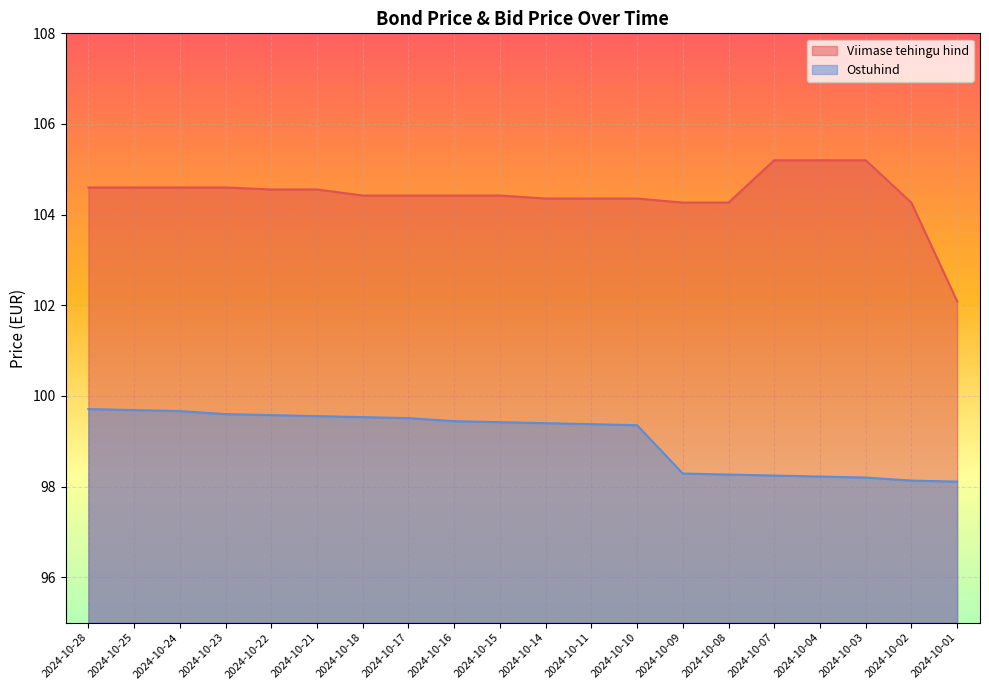

What are all the series names shown in the legend?

Viimase tehingu hind, Ostuhind